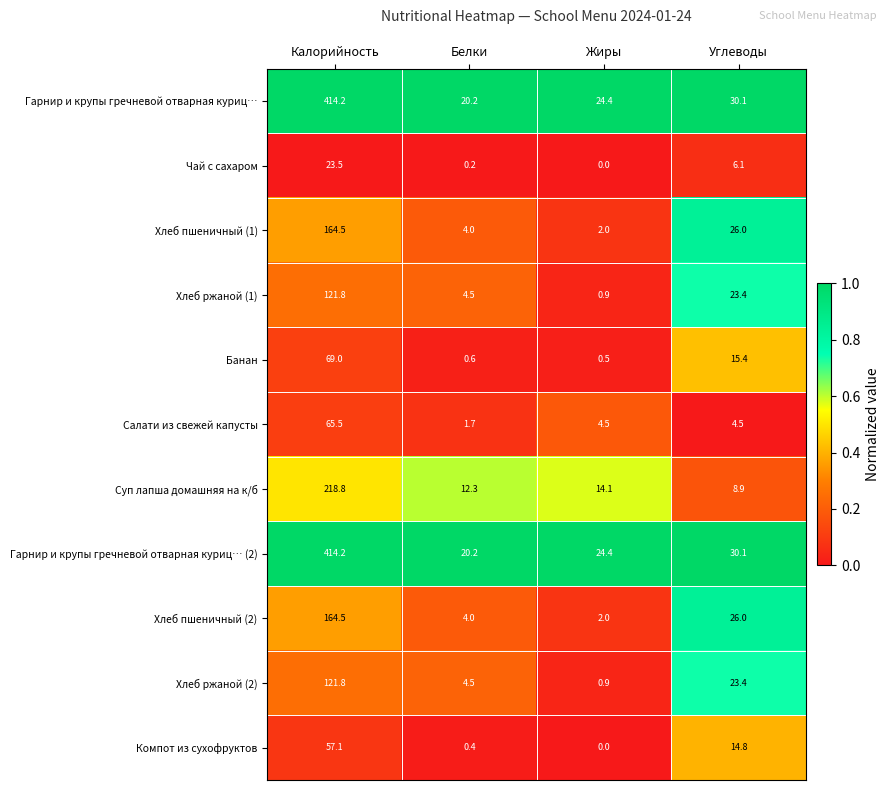

What is the approximate value of Хлеб пшеничный (2) at Жиры?

2.0